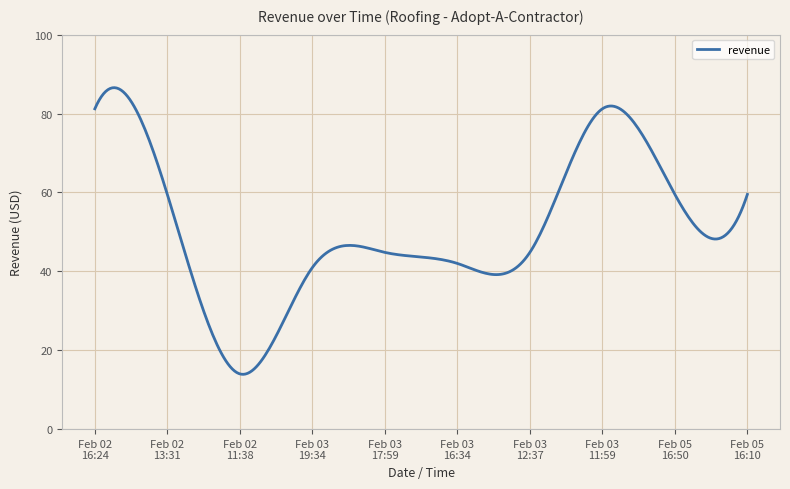

What is the smallest value displayed?

13.9